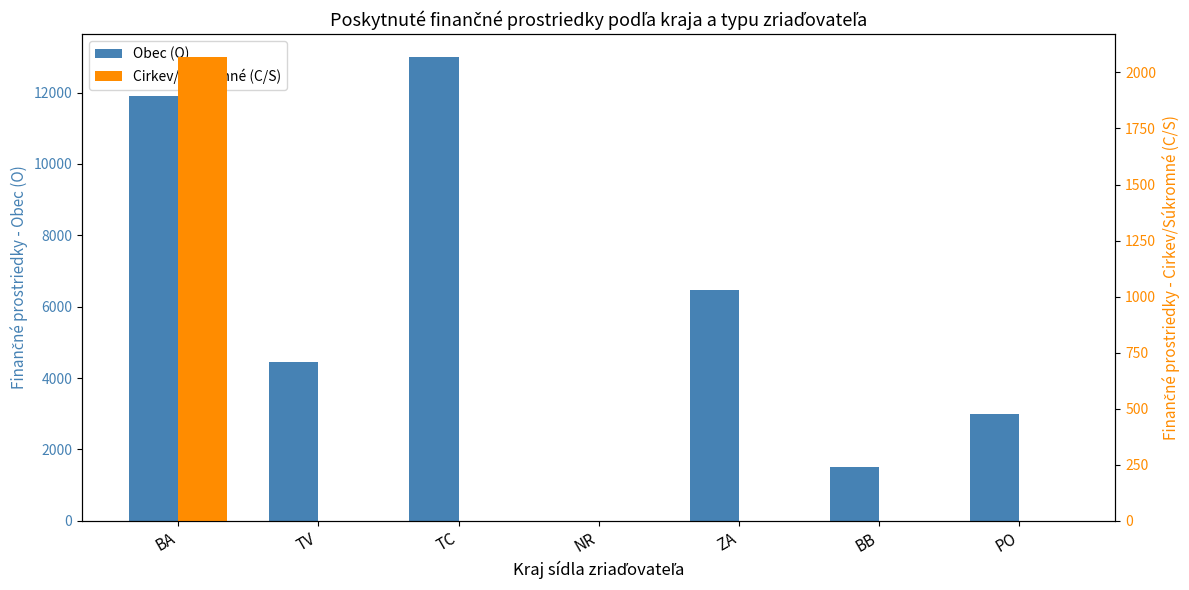

What is the label of the 4th bar from the left?

NR